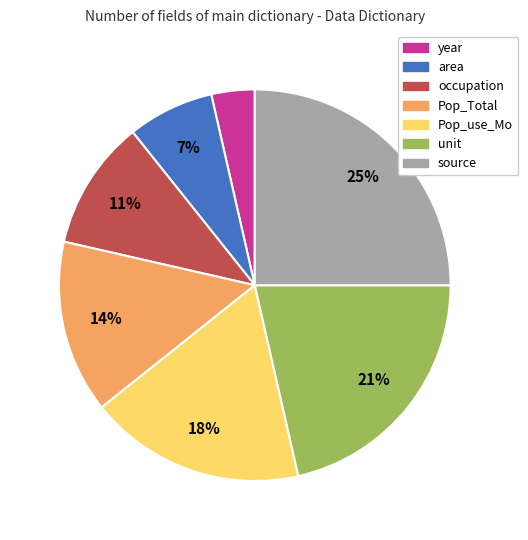

Is the sum of year and unit greater than half?

No